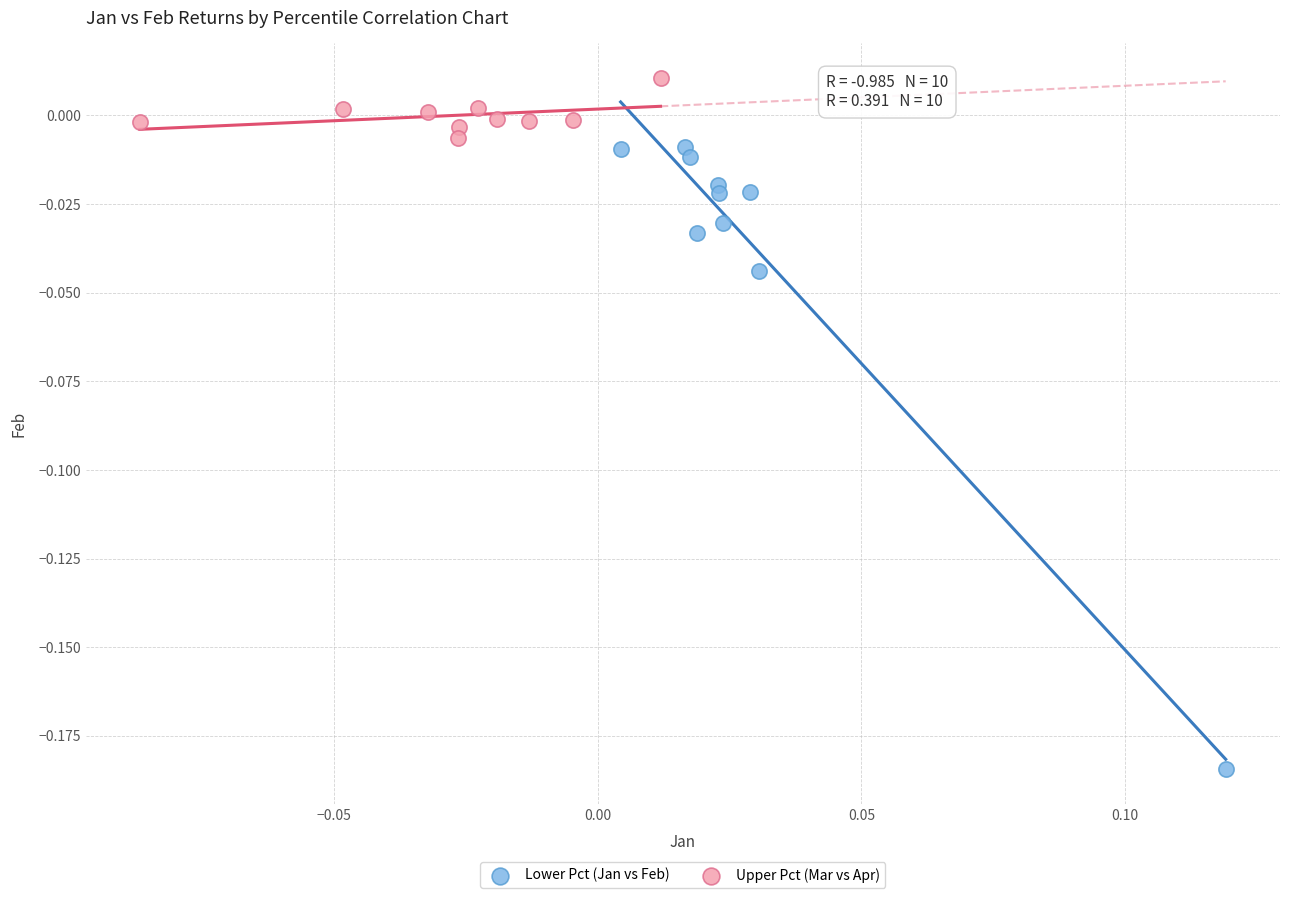

Which series has the largest Y range (max minus min)?

Lower Pct (Jan vs Feb)